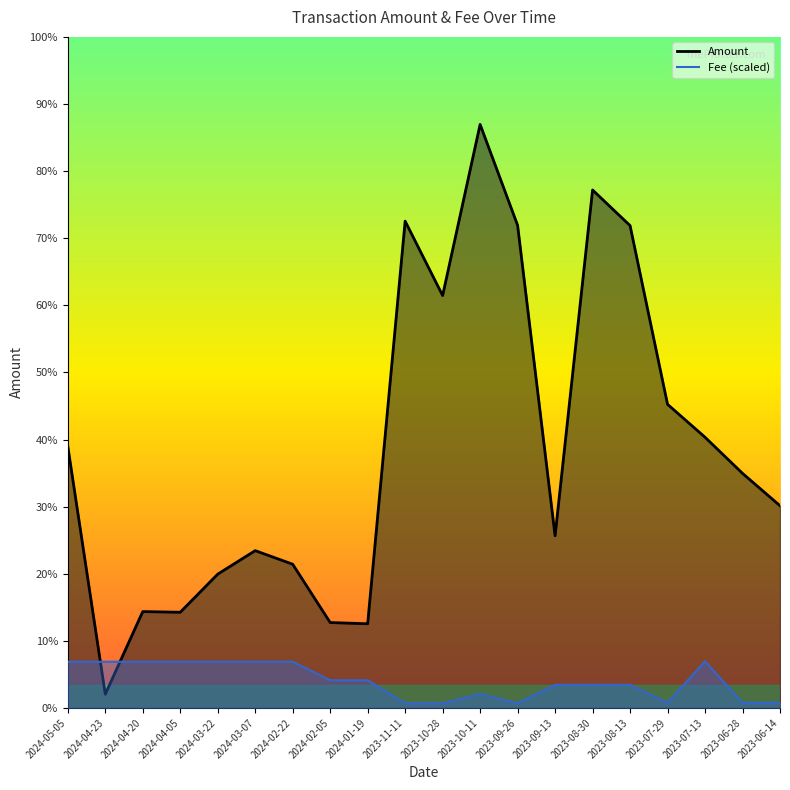

Where is Amount (line) nearest to the value 553?

2023-07-29